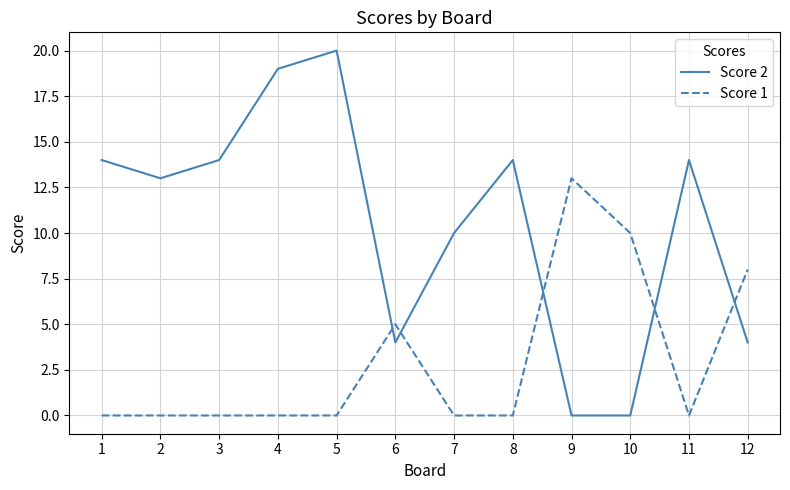

At how many categories does at least one series exceed 0?

12